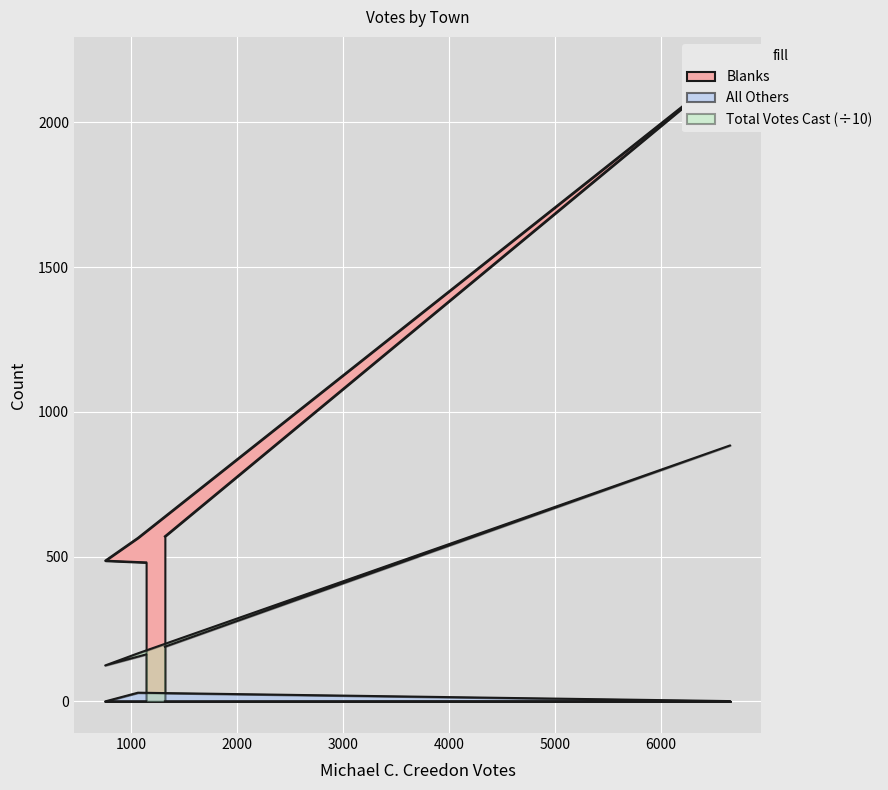

In Total Votes Cast, how many points are higher than both neighbors (excluding endpoints)?

1